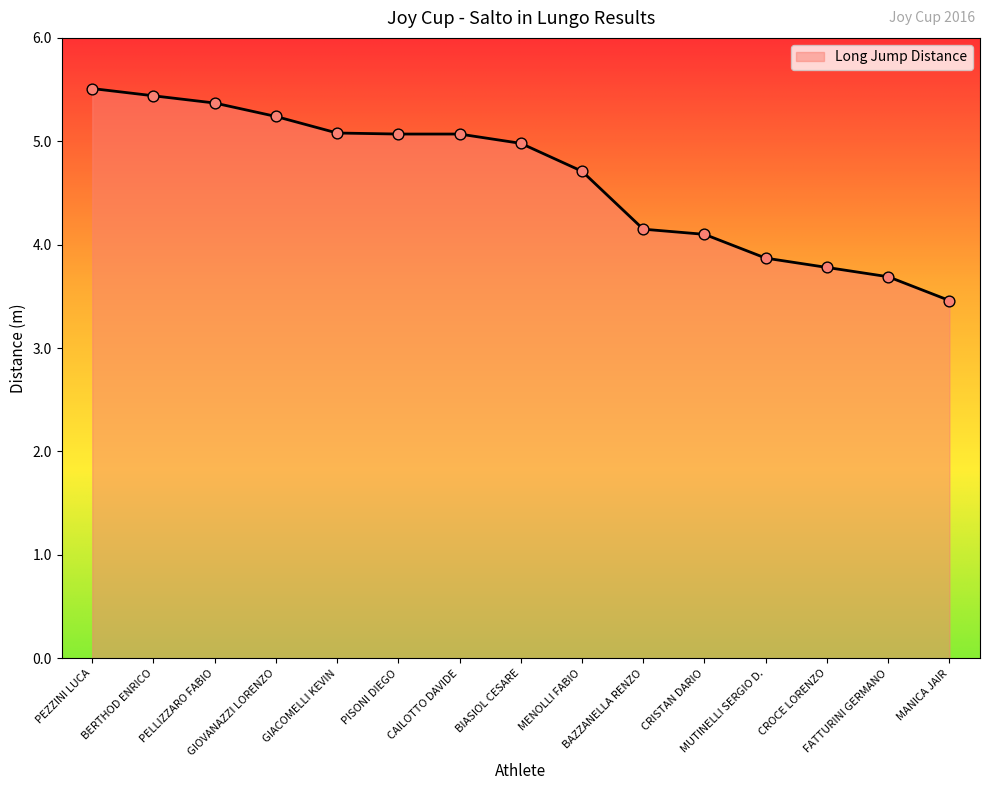

Which has a higher value, GIACOMELLI KEVIN or GIOVANAZZI LORENZO?

GIOVANAZZI LORENZO